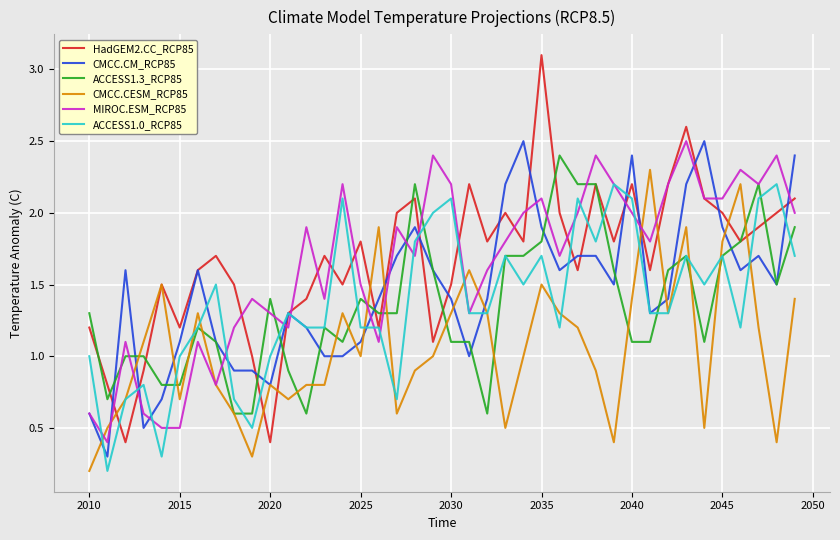

Which series has the widest spread of values?

HadGEM2.CC_RCP85